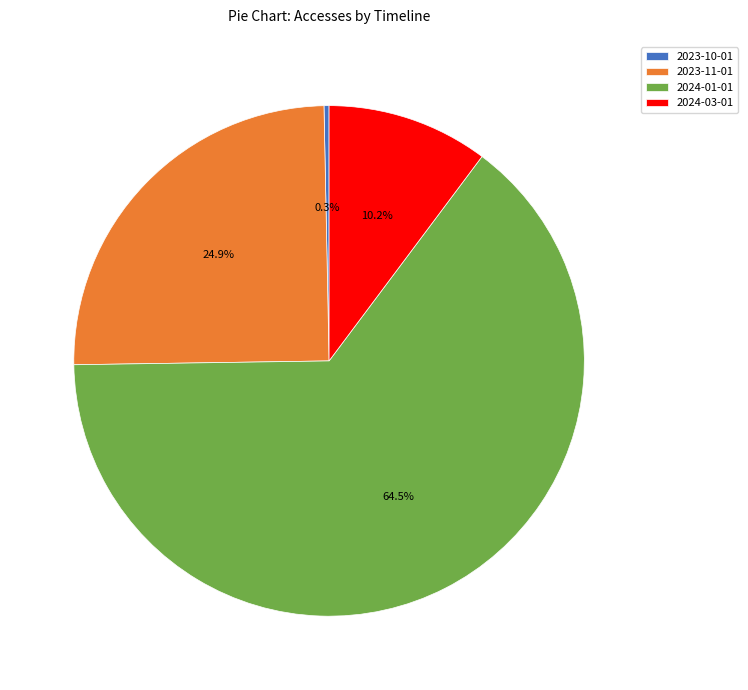

What portion of the pie excludes 2024-03-01?

89.8%